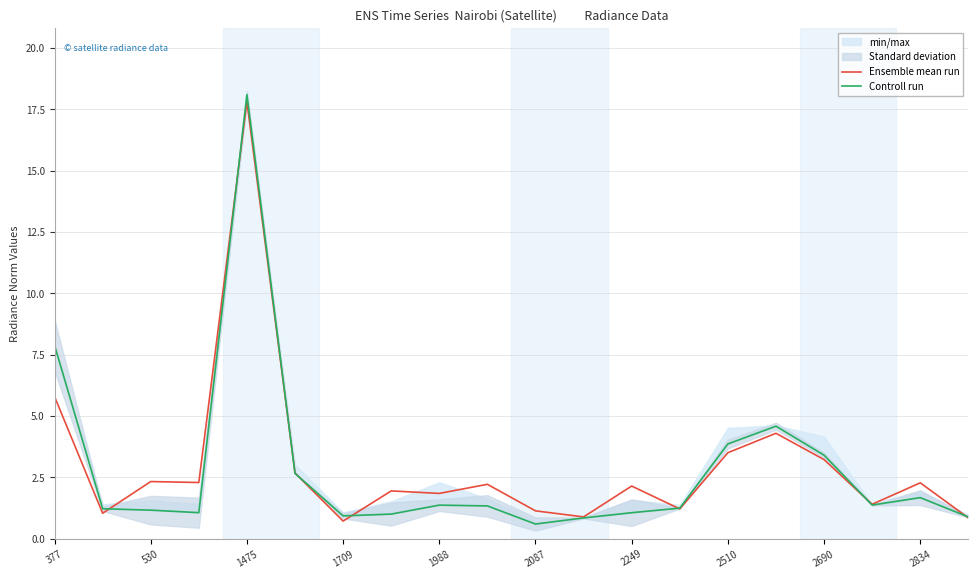

The Ensemble mean run series shows 6.3 at 2510. True or false?

False